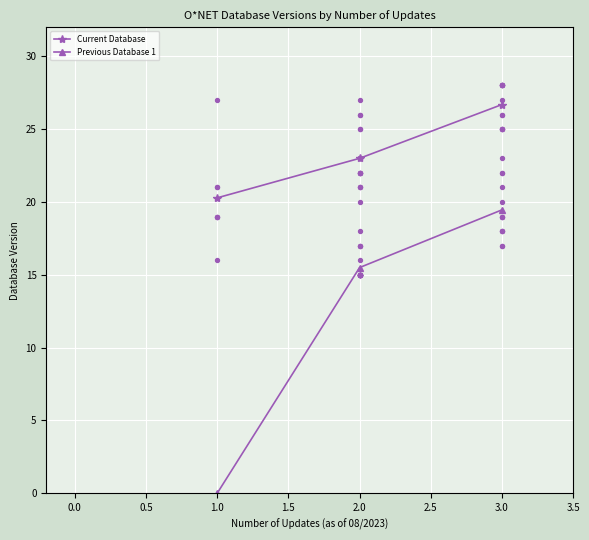

List the labels in order of Previous Database 1 value, largest first.

3.0, 2.0, 1.0